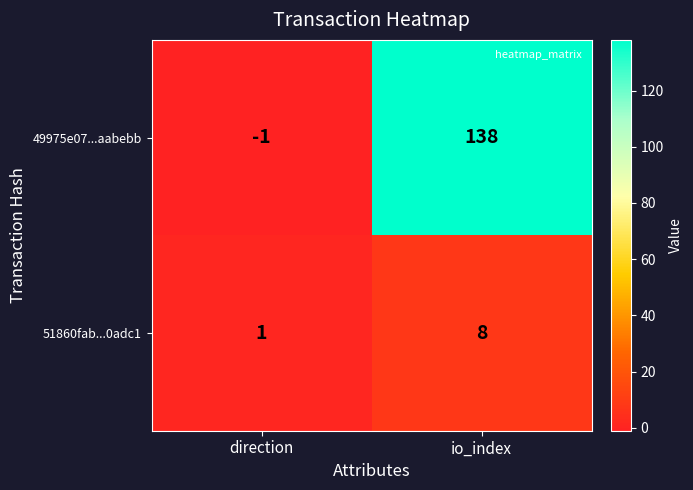

Reading right to left, what are all the values shown in this chart?

49975e07...aabebb: io_index=138	direction=-1
51860fab...0adc1: io_index=8	direction=1